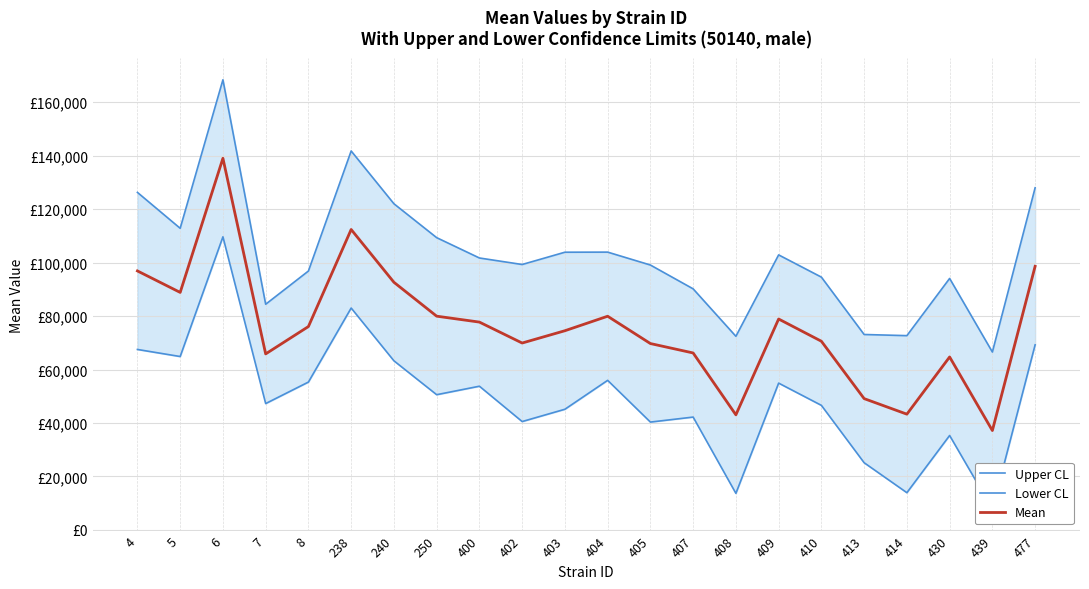

What is the difference between the second highest and second lowest values in the Lower CL series?

69321.5